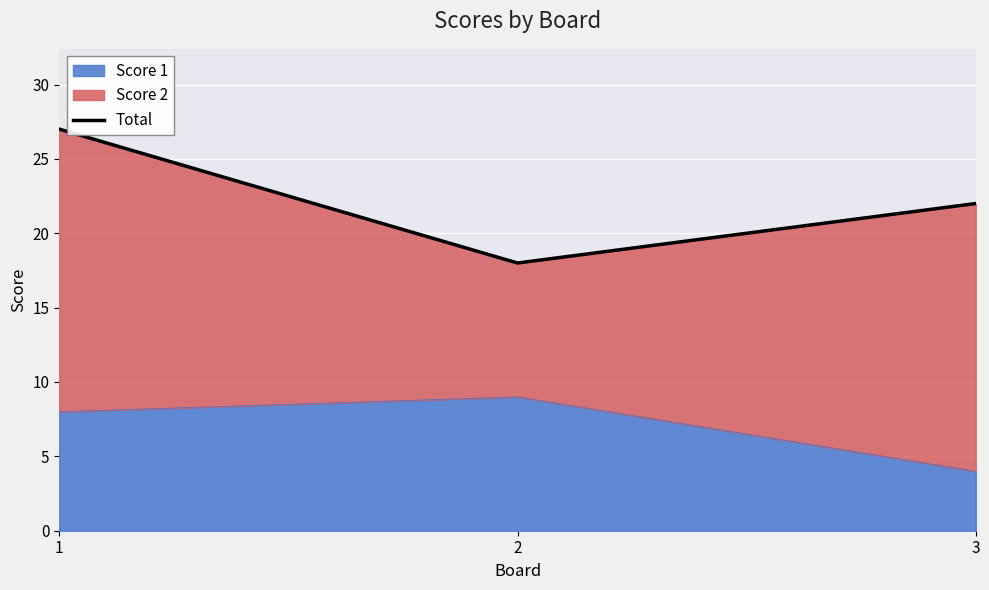

What is the change in value from 2 to 3?

+4